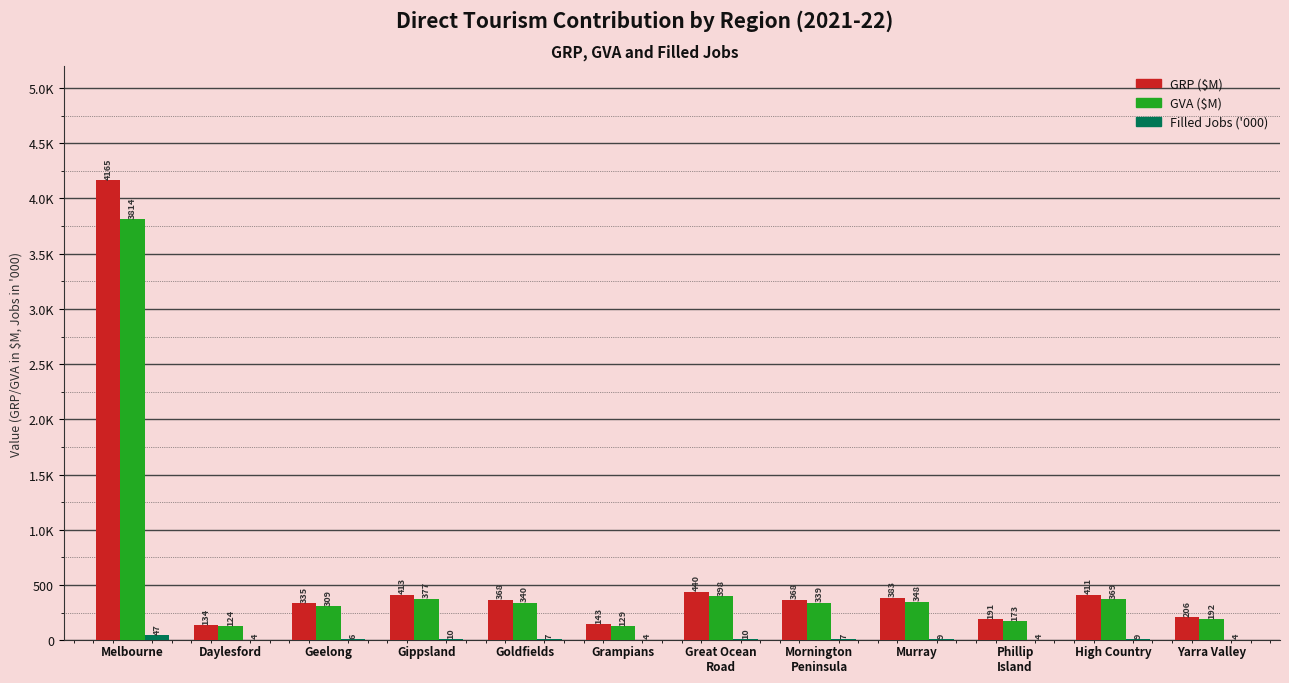

Reading left to right, what are all the values shown in this chart?

GRP ($M): Melbourne=4164.5	Daylesford=134.0	Geelong=335.1	Gippsland=413.2	Goldfields=367.9	Grampians=142.5	Great Ocean
Road=440.1	Mornington
Peninsula=367.5	Murray=383.4	Phillip
Island=191.4	High Country=410.9	Yarra Valley=206.0
GVA ($M): Melbourne=3813.8	Daylesford=123.6	Geelong=309.2	Gippsland=377.1	Goldfields=340.2	Grampians=128.8	Great Ocean
Road=398.2	Mornington
Peninsula=338.6	Murray=348.0	Phillip
Island=173.0	High Country=368.9	Yarra Valley=191.5
Filled Jobs ('000): Melbourne=46.8	Daylesford=3.8	Geelong=6.4	Gippsland=9.5	Goldfields=7.0	Grampians=4.1	Great Ocean
Road=9.9	Mornington
Peninsula=7.2	Murray=9.2	Phillip
Island=4.2	High Country=9.4	Yarra Valley=4.3